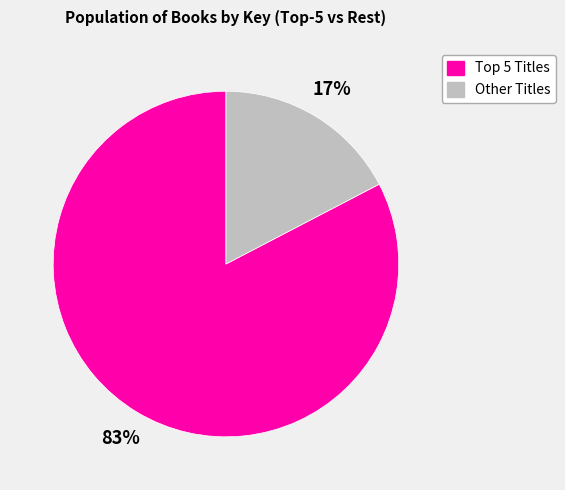

To the nearest percent, what is the average slice percentage?

50%